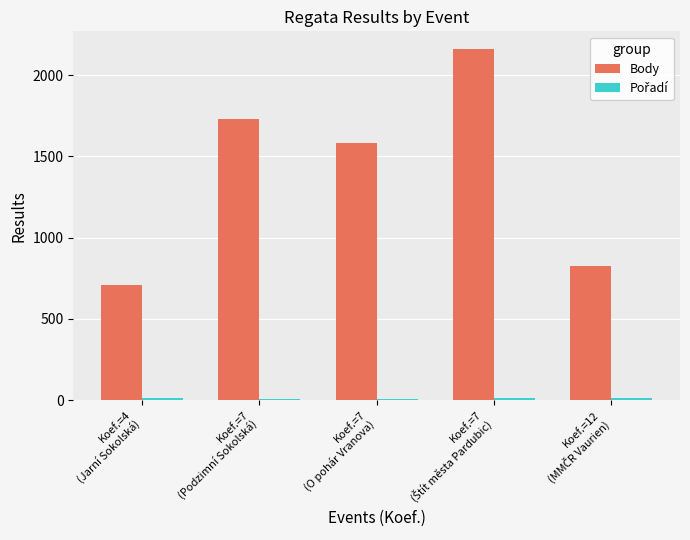

What is the sum of all Body values?

7004